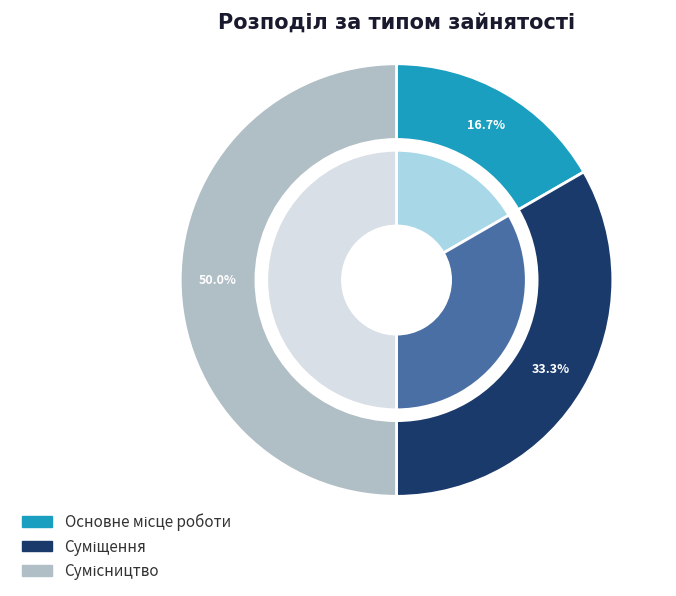

To the nearest percent, what is the combined percentage of Сумісництво and Суміщення?

83%